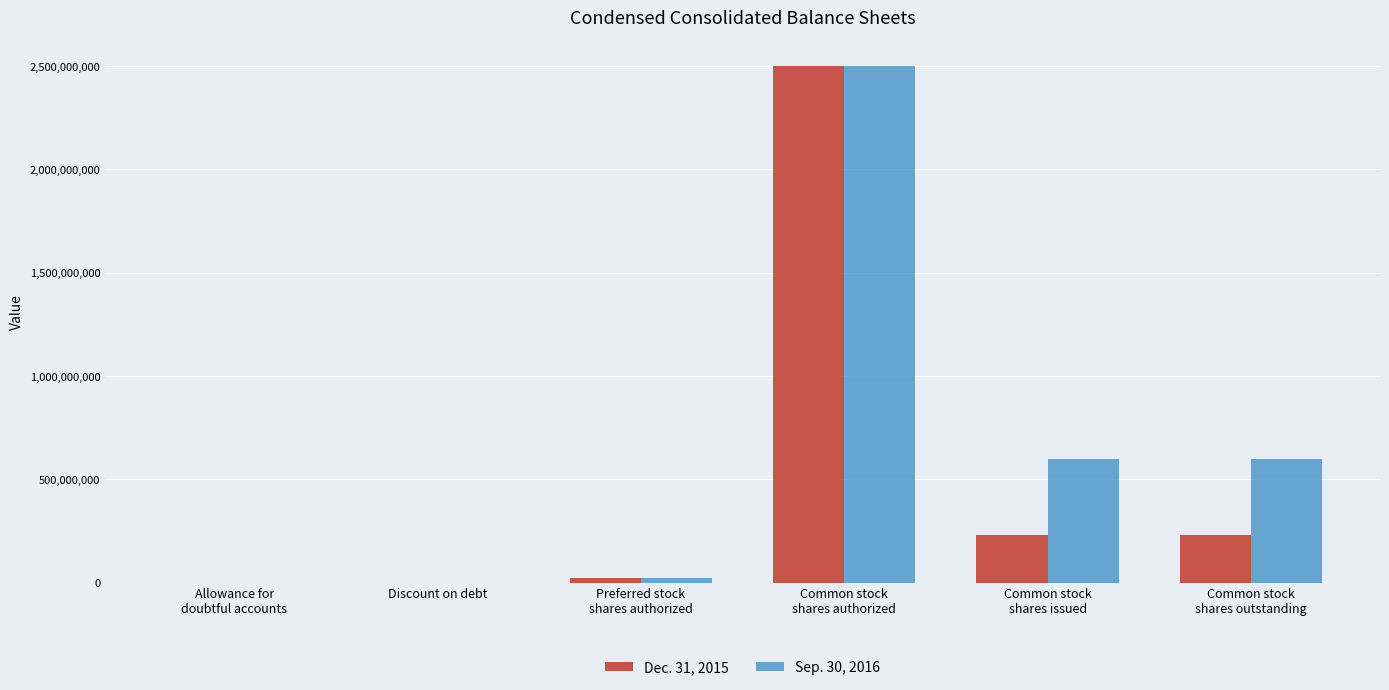

Are the bars horizontal?

No